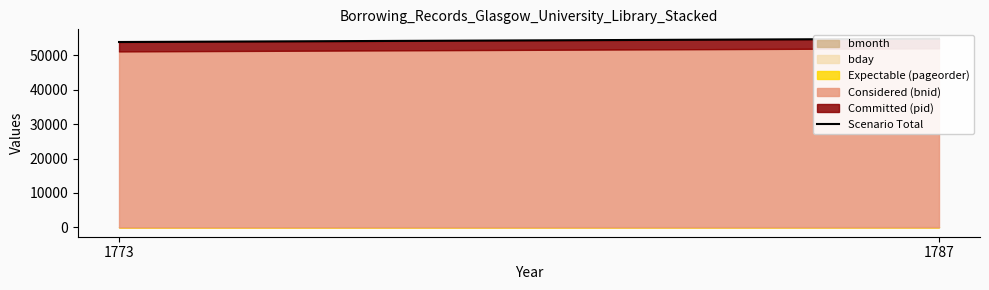

Which has a higher value, 1787 or 1773?

1787